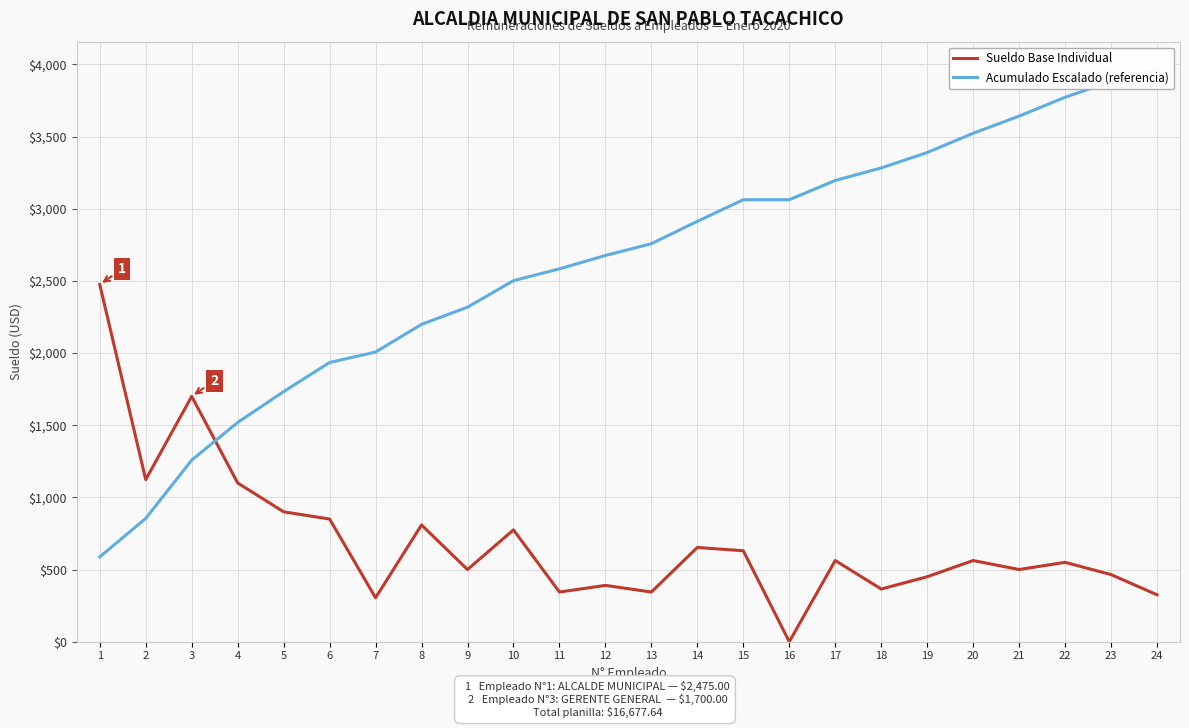

True or false: Acumulado Escalado (referencia) has a value of 2501.8 at 10.

True